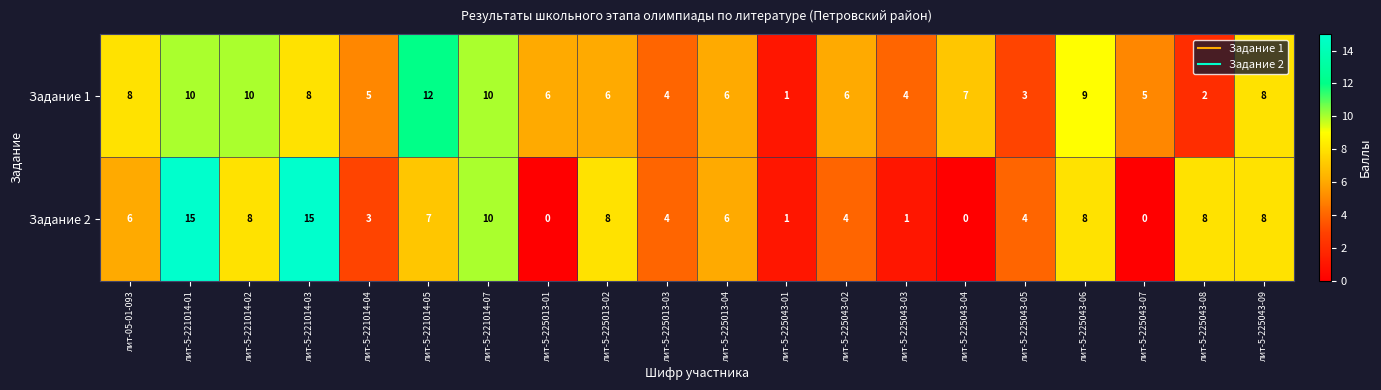

At which label is Задание 2 closest to 7?

лит-5-221014-05